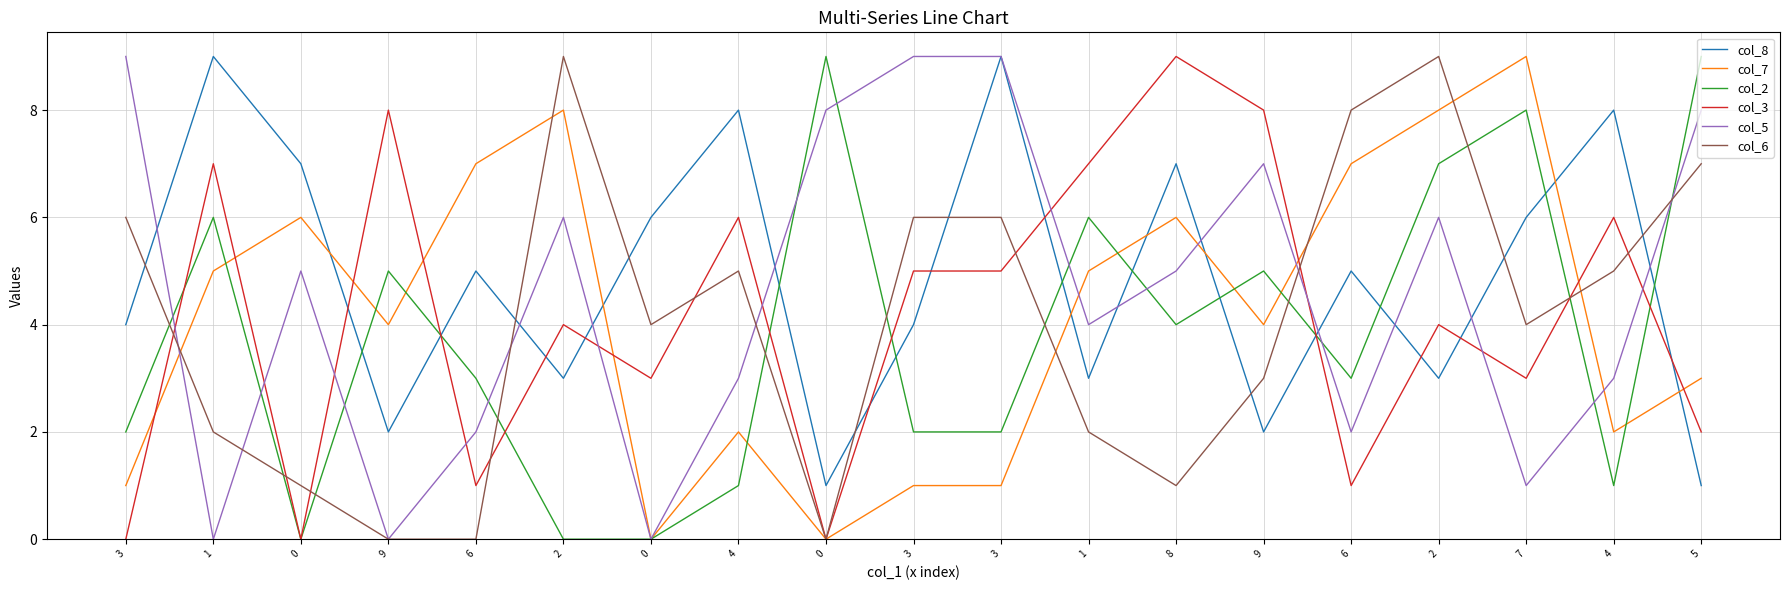

At how many categories does at least one series exceed 6?

18